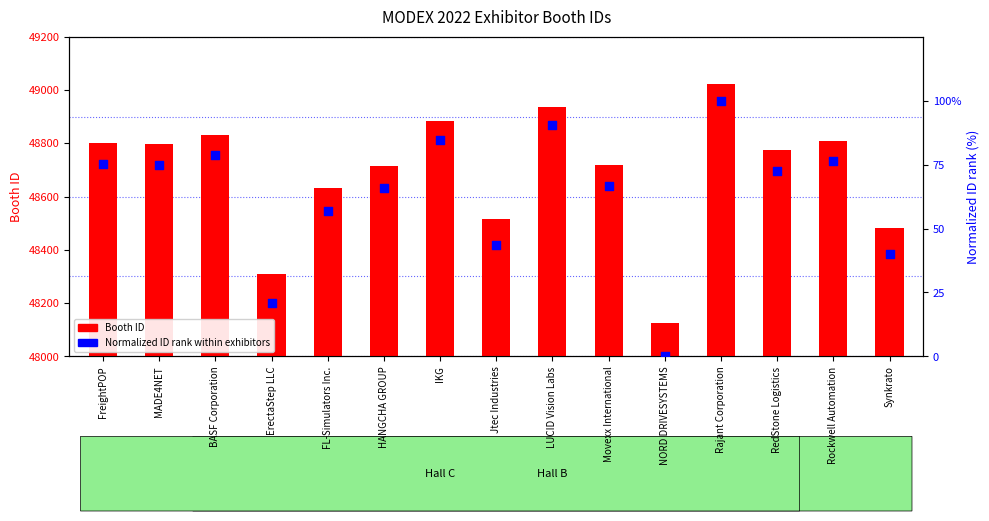

Which series has the largest Y range (max minus min)?

Booth ID